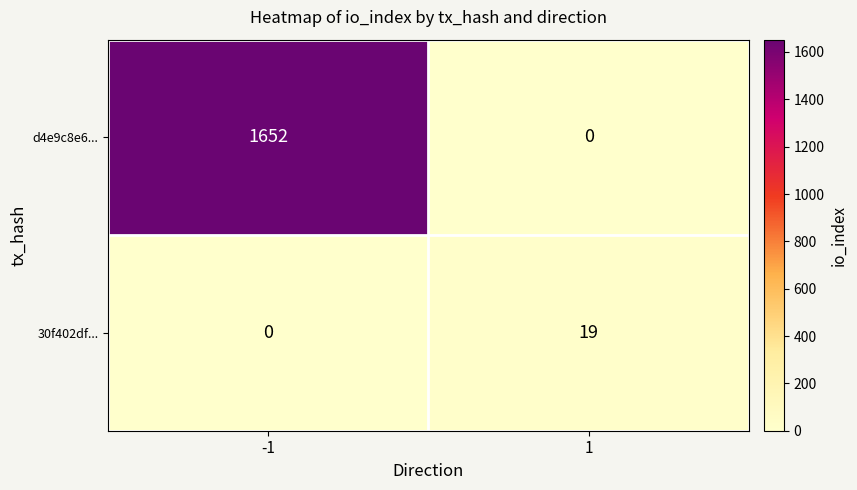

The value of d4e9c8e6... at 1 is 1036. True or false?

False